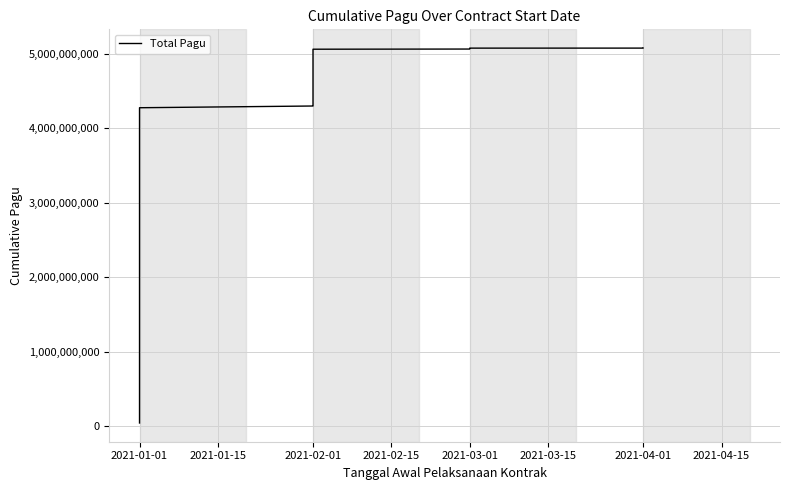

Does the chart display data point markers on the line(s)?

No